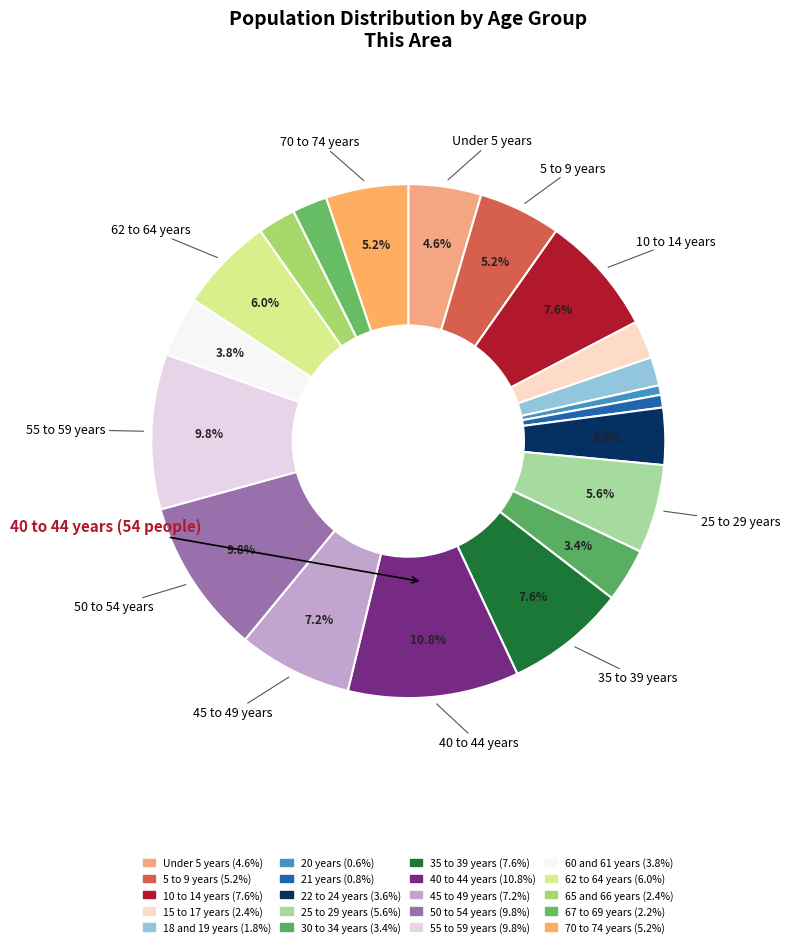

How many slices are in this pie chart?

20